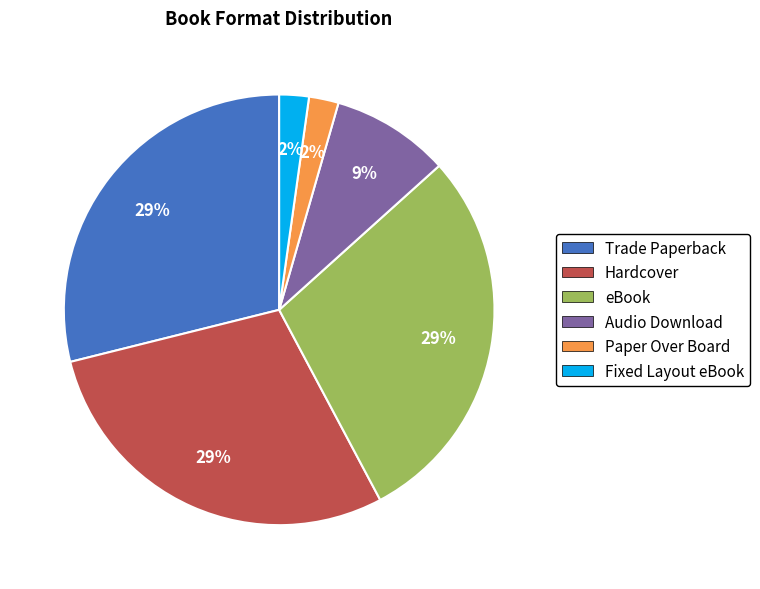

What percentage is the Trade Paperback slice, to the nearest percent?

29%